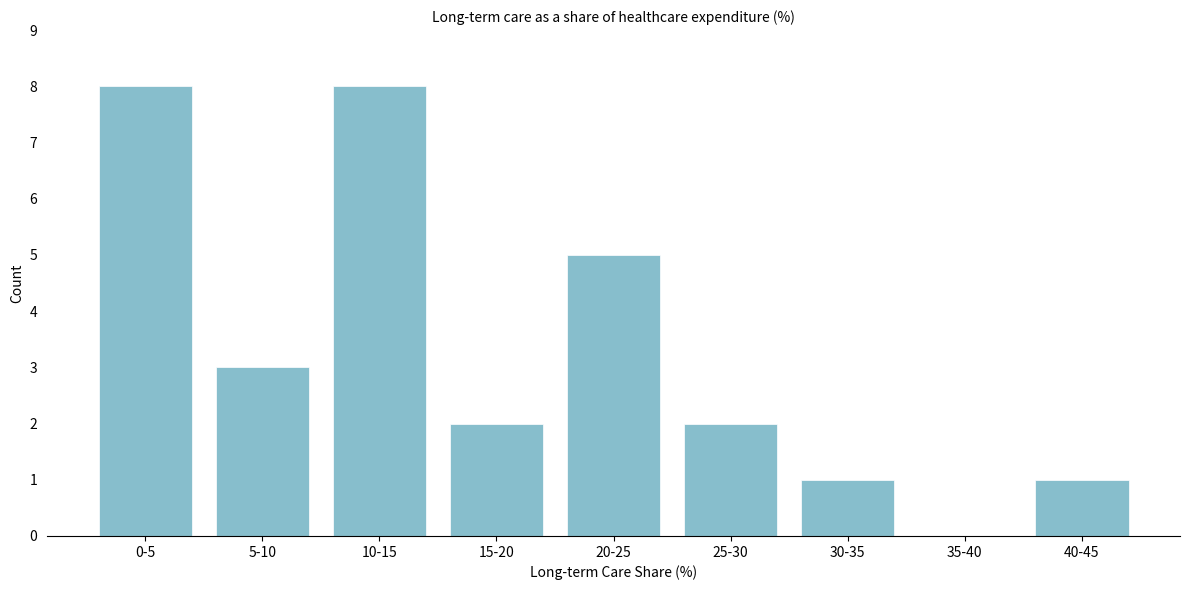

Reading right to left, what are all the values shown in this chart?

40-45=1	35-40=0	30-35=1	25-30=2	20-25=5	15-20=2	10-15=8	5-10=3	0-5=8